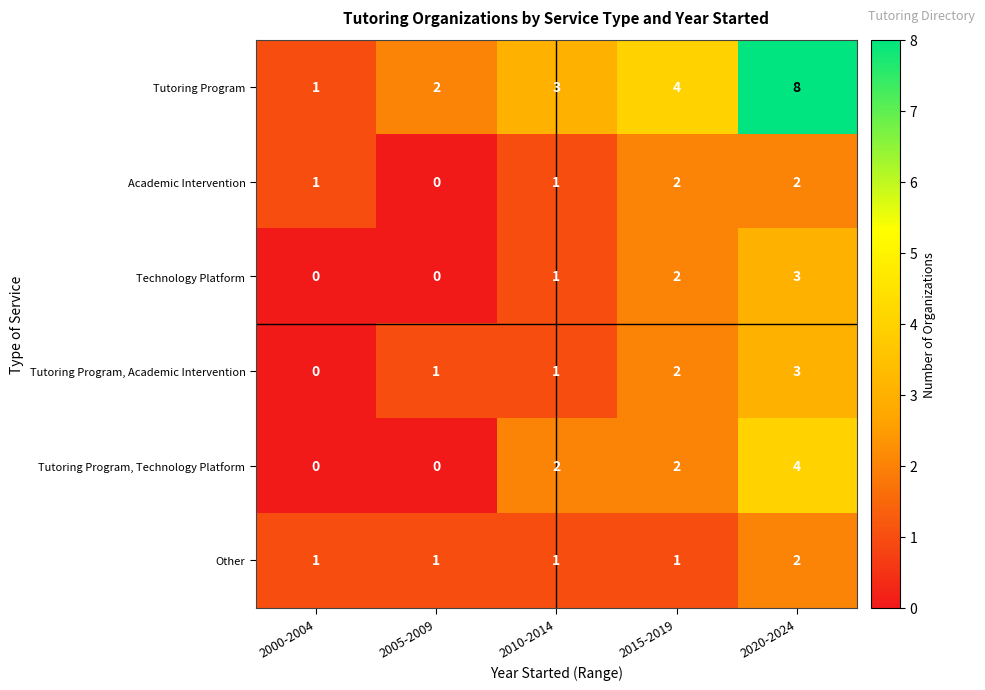

Reading right to left, what are all the values shown in this chart?

Tutoring Program: 8	4	3	2	1
Academic Intervention: 2	2	1	0	1
Technology Platform: 3	2	1	0	0
Tutoring Program, Academic Intervention: 3	2	1	1	0
Tutoring Program, Technology Platform: 4	2	2	0	0
Other: 2	1	1	1	1